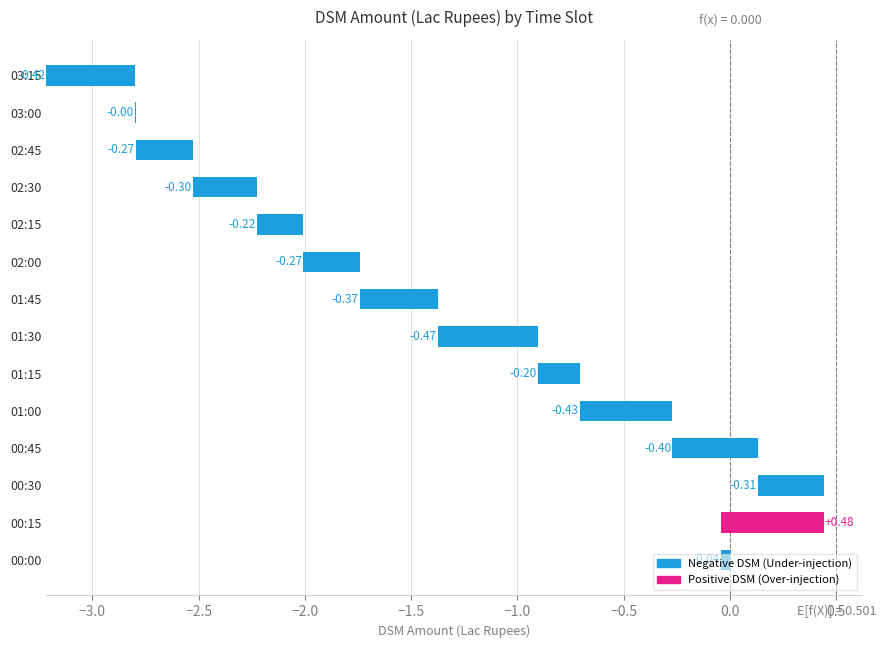

Does the chart contain any negative values?

Yes